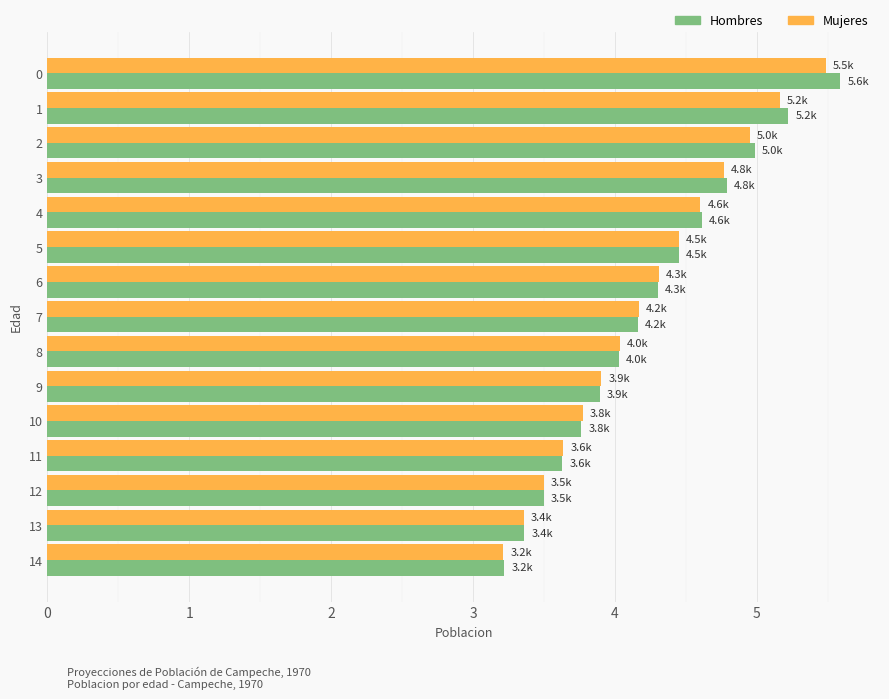

Which series changed the most between 4 and 14?

Hombres